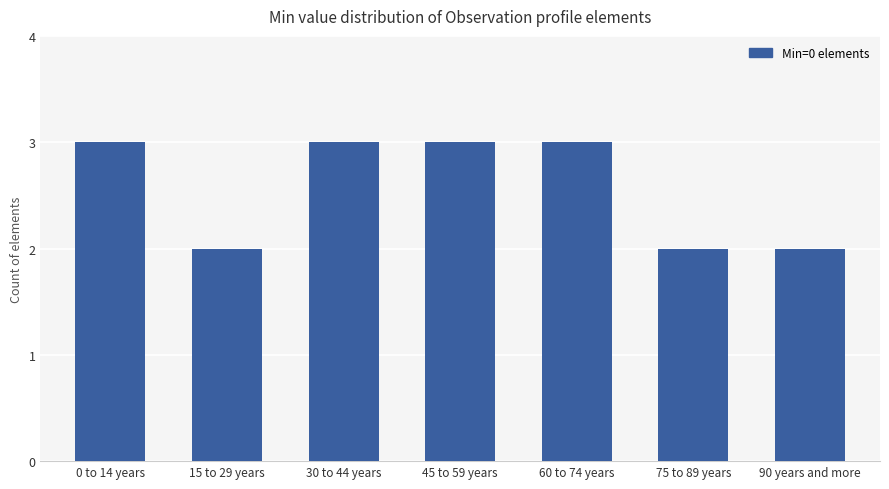

Between 15 to 29 years and 0 to 14 years, which is larger?

0 to 14 years